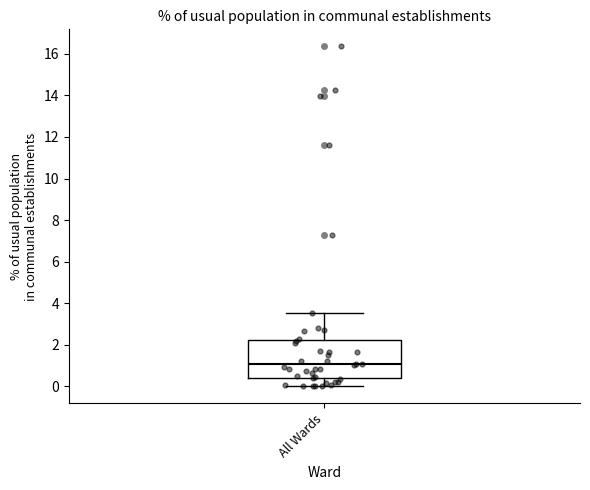

Read this box plot against the y-axis: the position of the median line, the range covered by the box, and the ends of both whiskers. The values are not printed on the chart, so give them approximately, as read against the axis.

median 1.0, box 0.4 to 2.2, whiskers 0.0 to 3.6